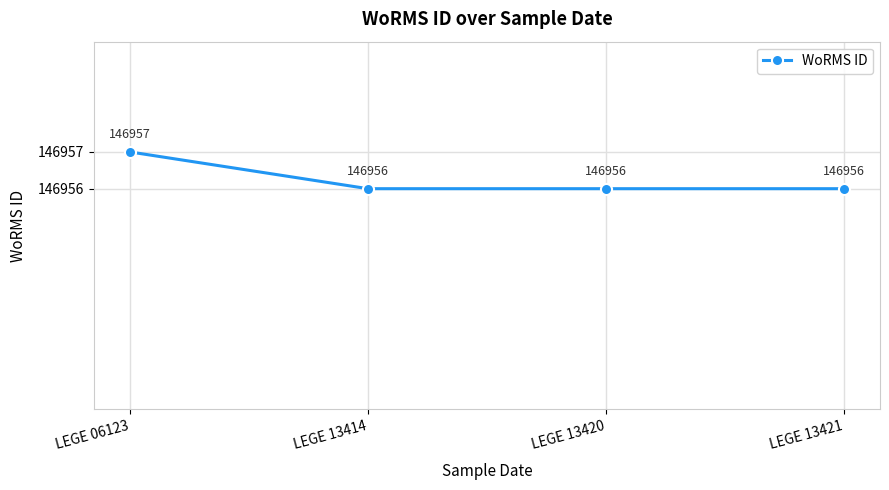

The value at LEGE 06123 is 146957. True or false?

True